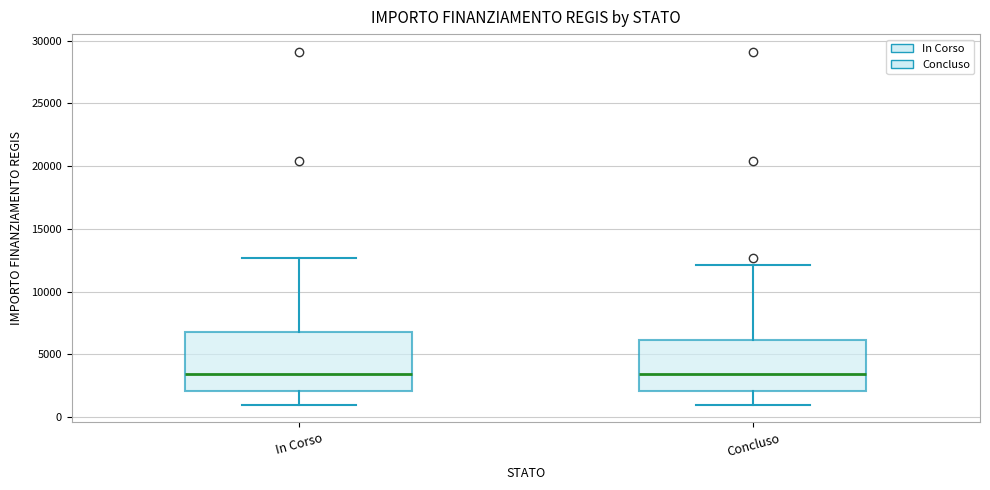

Where does the median line of the box for In Corso sit on the y-axis? The values are not printed on the chart, so give them approximately, as read against the axis.

3500